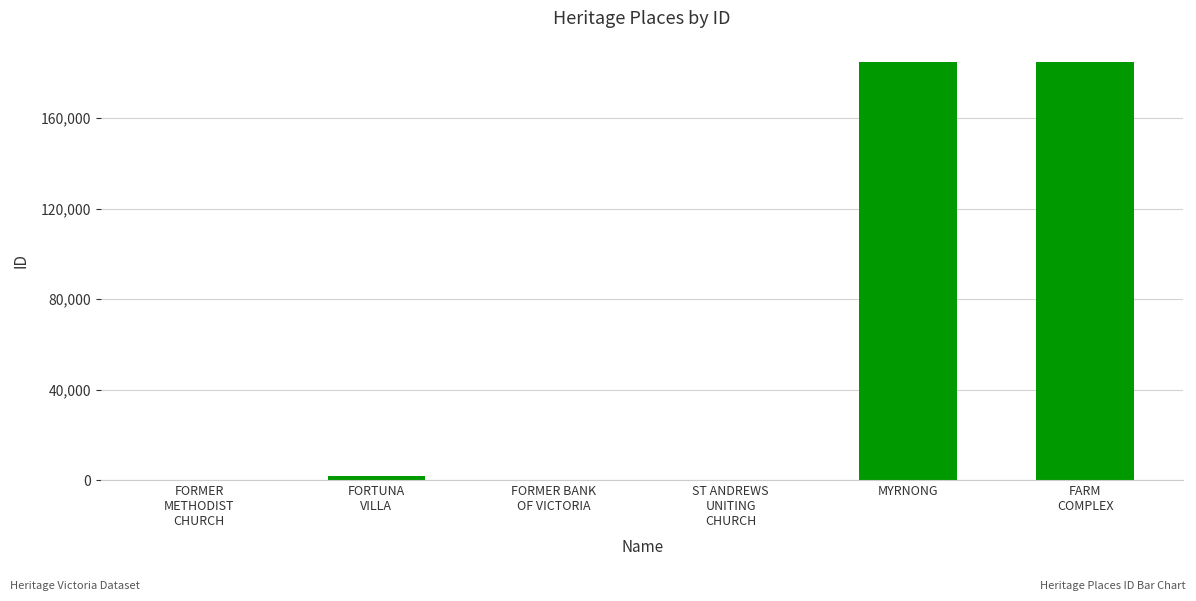

What is the greatest value displayed?

184965